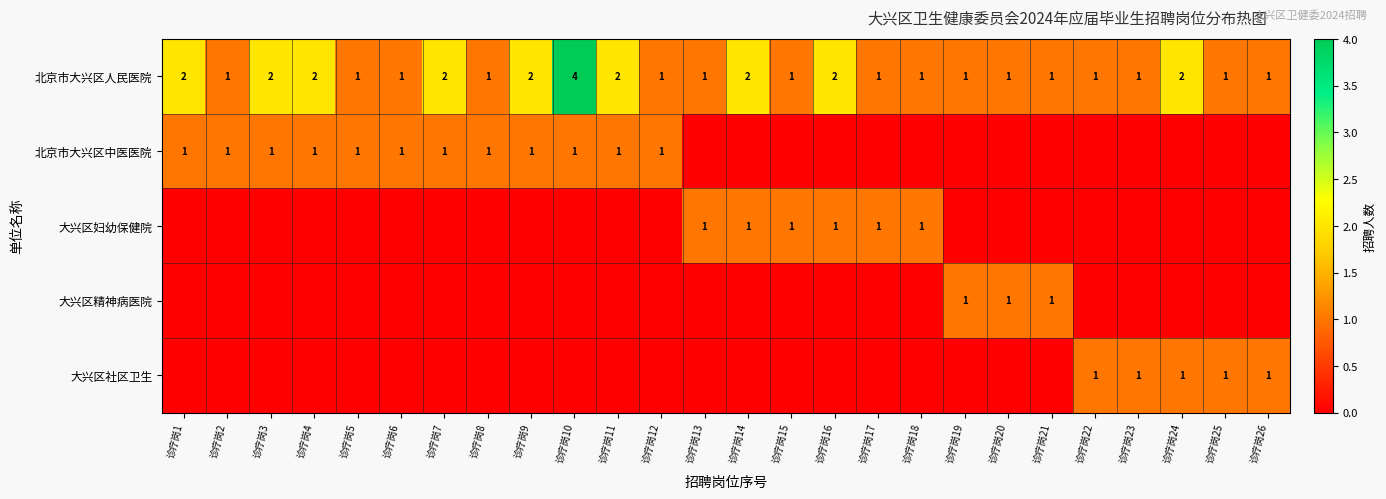

Is it true that 大兴区妇幼保健院 equals 1 at 诊疗岗14?

True